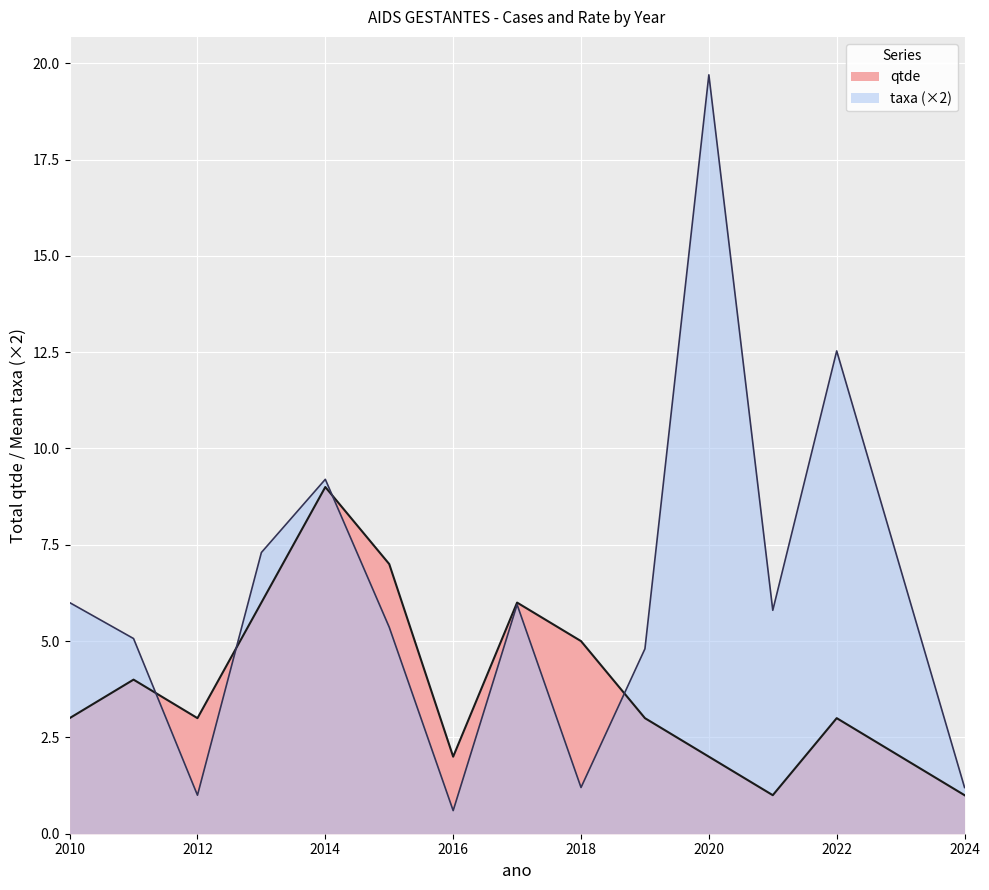

What are all the series names shown in the legend?

qtde, taxa